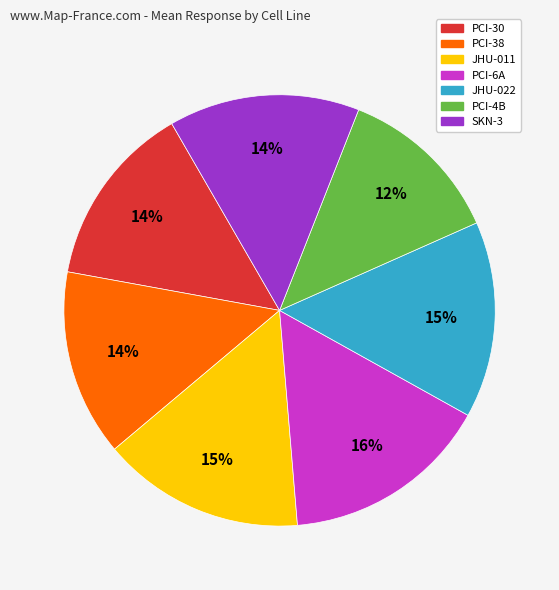

True or false: PCI-38 accounts for 14% of the total.

True